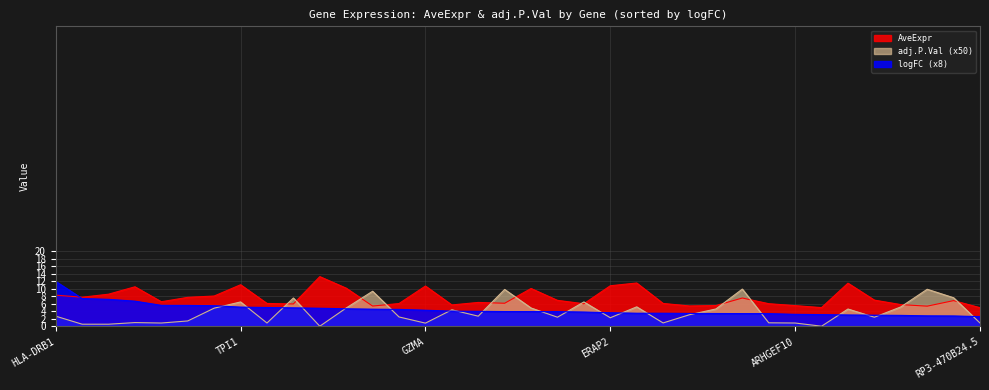

Reading left to right, what are all the values shown in this chart?

AveExpr: HLA-DRB1=8.3	ZNF683=7.8	LAG3=8.6	GZMH=10.6	PPP2R2B=6.6	KLRC2/NKG2C=7.7	CX3CR1=8.1	TPI1=11.1	UBE2C=6.1	OTOF=6.0	CCL5=13.3	HLA-C=10.2	IL9=5.4	CDC20=6.1	GZMA=10.8	KIAA0101=5.7	APOBEC3H=6.4	CADM1=6.2	FGFBP2=10.1	TOP2A=6.9	CCNB2=6.0	ERAP2=10.8	NKG7=11.6	PTPRM=6.1	NCAPG|LCORL=5.4	DLGAP5=5.5	CDC42SE1=7.6	GGACT=6.0	ARHGEF10=5.5	ZNF702P=5.0	CD8A=11.5	NUSAP1=7.0	CDKN3=5.8	TIMD4=5.4	SAMD3=6.9	RP3-470B24.5=5.0
adj.P.Val: HLA-DRB1=2.7	ZNF683=0.6	LAG3=0.6	GZMH=1.0	PPP2R2B=0.9	KLRC2/NKG2C=1.4	CX3CR1=4.9	TPI1=6.5	UBE2C=0.9	OTOF=7.6	CCL5=0.0	HLA-C=4.9	IL9=9.4	CDC20=2.5	GZMA=0.9	KIAA0101=4.4	APOBEC3H=2.7	CADM1=9.8	FGFBP2=4.9	TOP2A=2.4	CCNB2=6.5	ERAP2=2.3	NKG7=5.2	PTPRM=0.9	NCAPG|LCORL=3.1	DLGAP5=4.6	CDC42SE1=9.9	GGACT=0.9	ARHGEF10=0.9	ZNF702P=0.0	CD8A=4.6	NUSAP1=2.4	CDKN3=5.2	TIMD4=9.9	SAMD3=7.6	RP3-470B24.5=0.9
logFC: HLA-DRB1=12.0	ZNF683=7.4	LAG3=7.2	GZMH=6.7	PPP2R2B=5.6	KLRC2/NKG2C=5.6	CX3CR1=5.5	TPI1=5.1	UBE2C=5.0	OTOF=4.9	CCL5=4.8	HLA-C=4.7	IL9=4.6	CDC20=4.5	GZMA=4.3	KIAA0101=4.1	APOBEC3H=4.0	CADM1=3.9	FGFBP2=3.9	TOP2A=3.9	CCNB2=3.8	ERAP2=3.6	NKG7=3.5	PTPRM=3.5	NCAPG|LCORL=3.4	DLGAP5=3.4	CDC42SE1=3.4	GGACT=3.4	ARHGEF10=3.2	ZNF702P=3.1	CD8A=3.0	NUSAP1=3.0	CDKN3=2.9	TIMD4=2.8	SAMD3=2.8	RP3-470B24.5=2.6